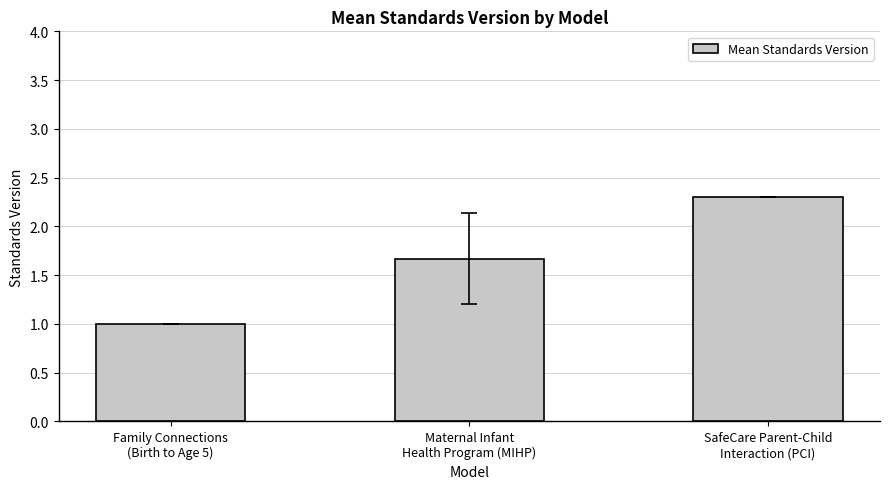

What is the average value?

1.7